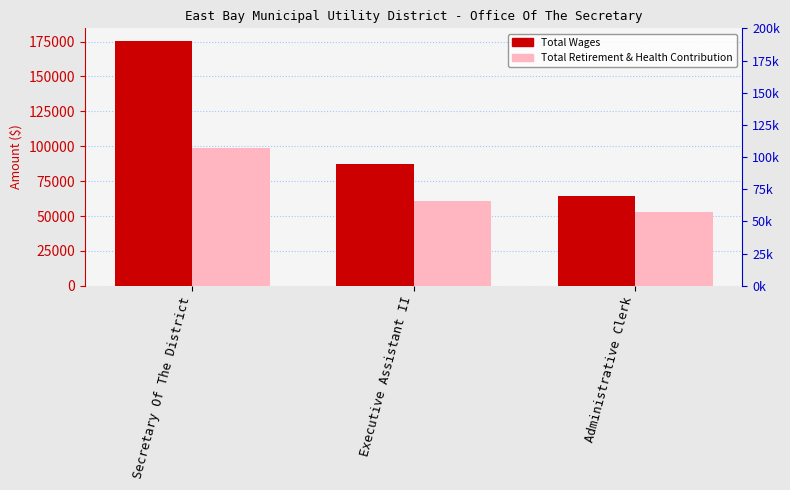

What is the difference between the maximum and minimum values in the Total Wages series?

111455